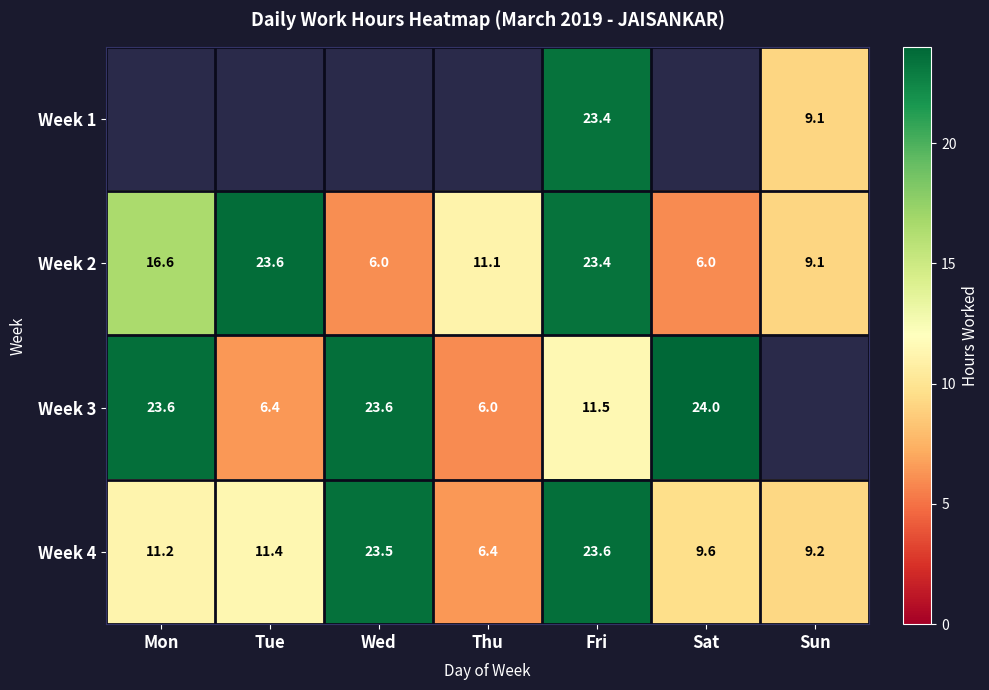

At which label does Week 4 reach its peak?

Fri